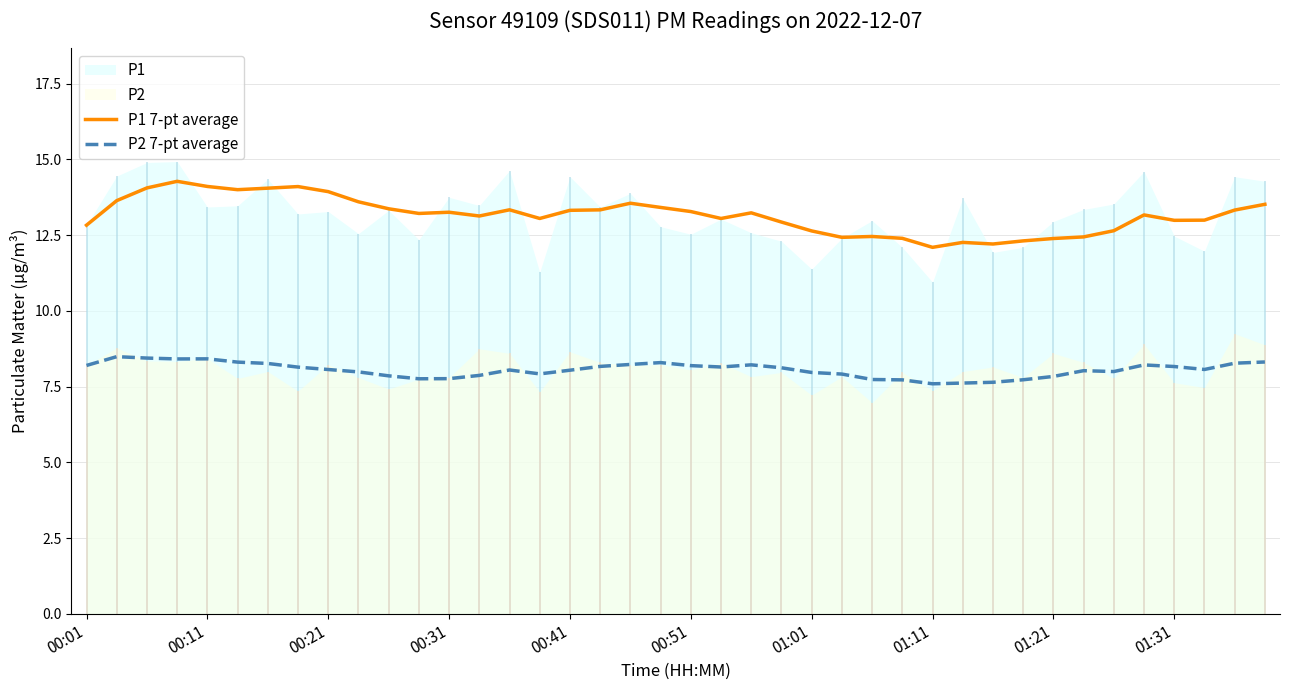

What is the highest value of the P2 7-pt average series?

8.5